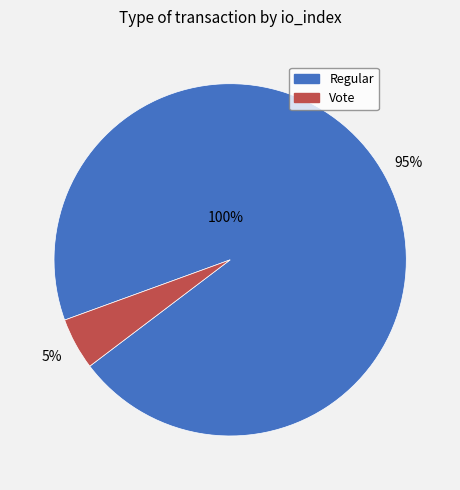

Combined, what portion of the pie is Regular and Vote?

100.0%